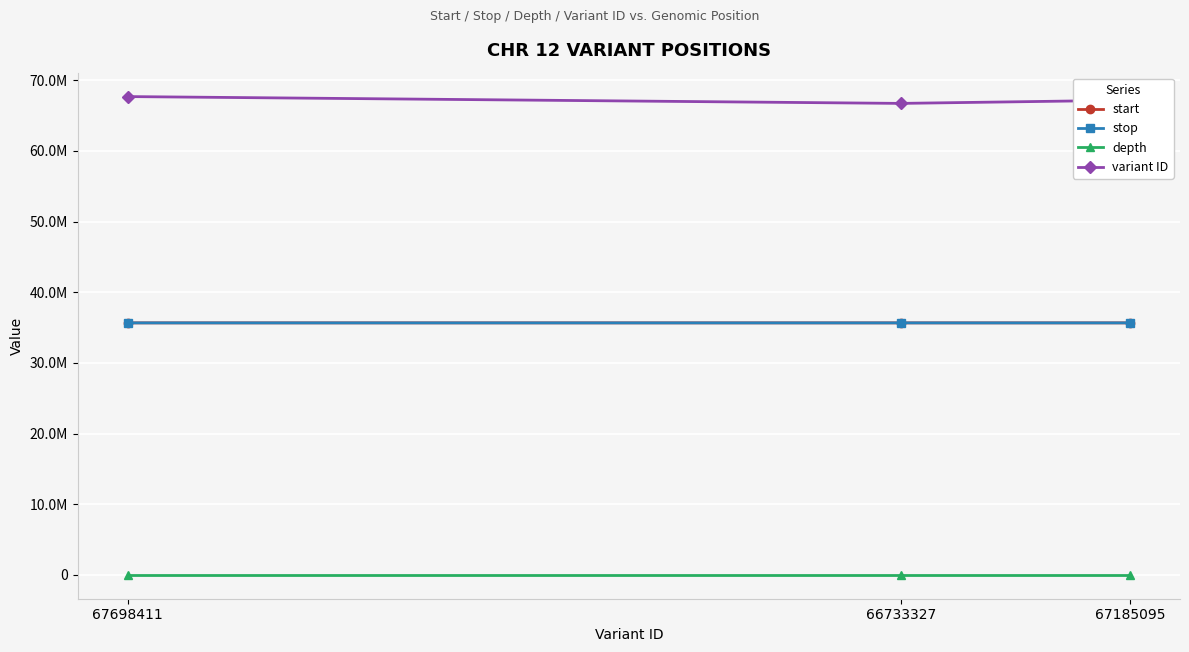

Is the value of stop at 66733327 greater than the value of start at 66733327?

Yes